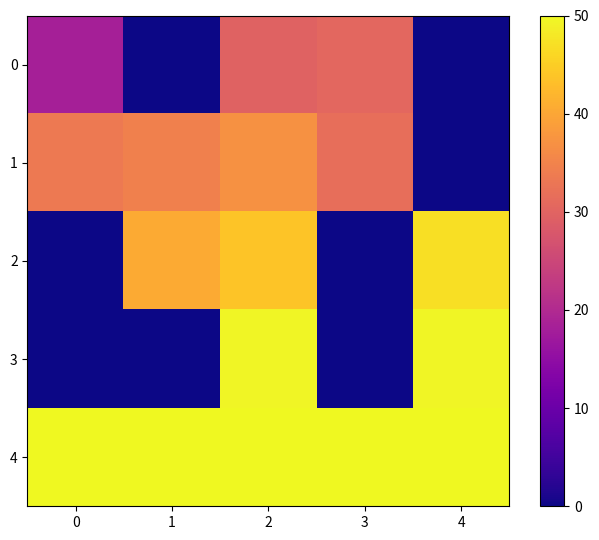

What is the spread (max minus min) of values at 4?

50.0